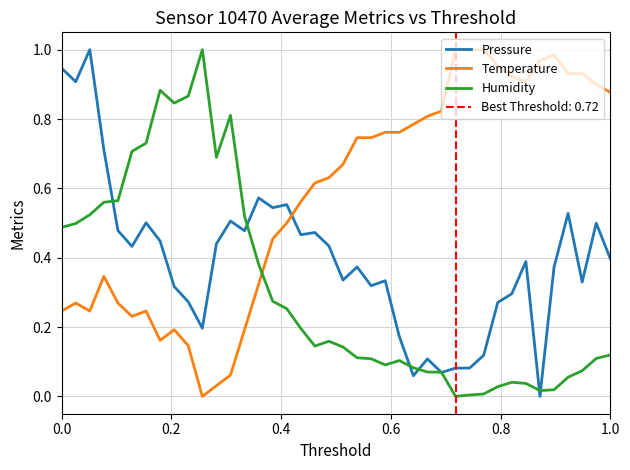

Which series has the widest spread of values?

Pressure